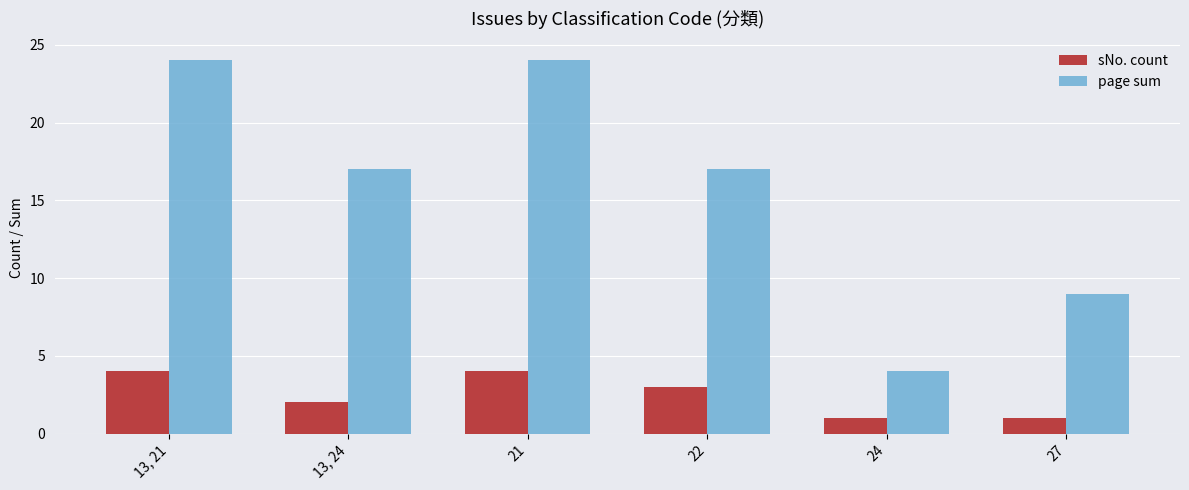

Which series changed the most between 13, 21 and 24?

page sum